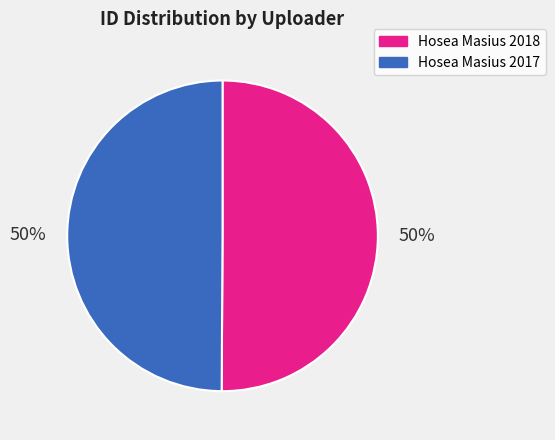

To the nearest percent, what is the average slice percentage?

50%